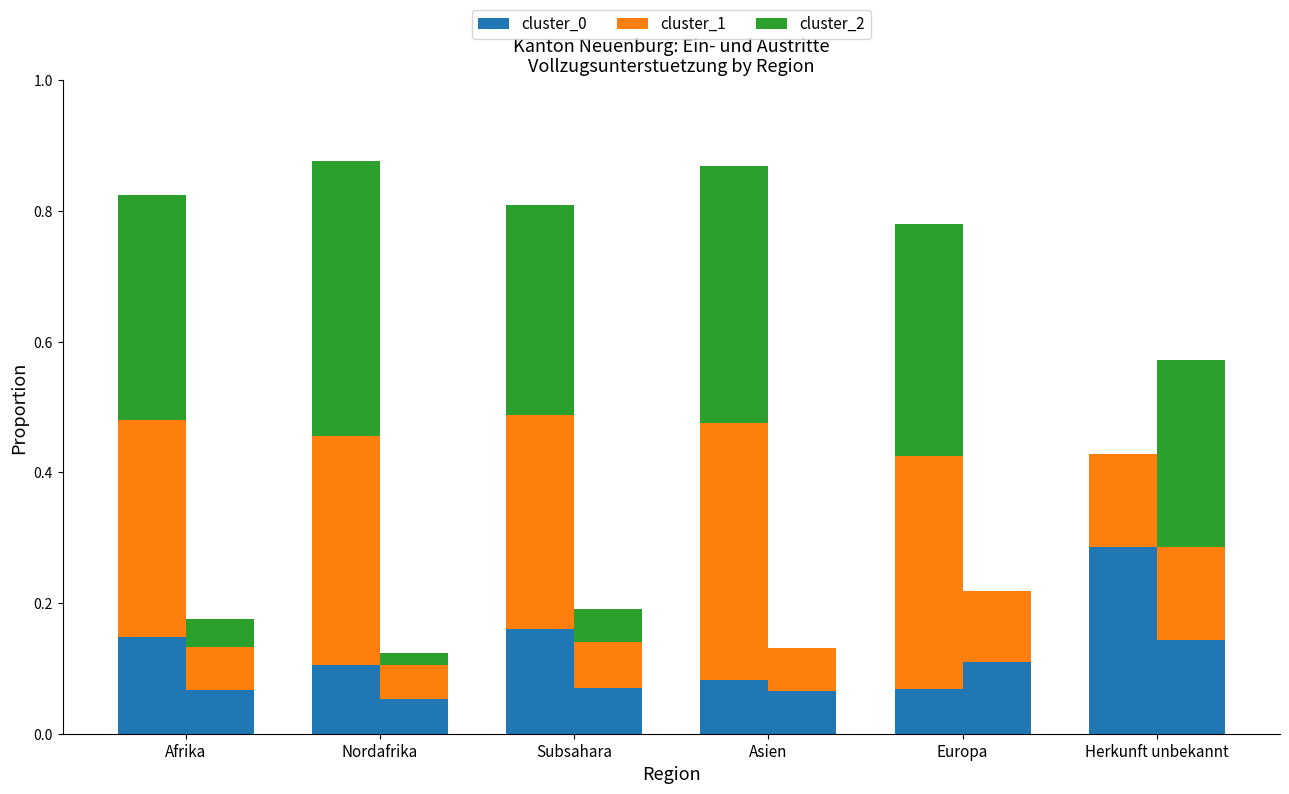

Reading left to right, extract all data points from this chart.

cluster_0: Afrika=0.1	Nordafrika=0.1	Subsahara=0.2	Asien=0.1	Europa=0.1	Herkunft unbekannt=0.3
cluster_1: Afrika=0.3	Nordafrika=0.4	Subsahara=0.3	Asien=0.4	Europa=0.4	Herkunft unbekannt=0.1
cluster_2: Afrika=0.3	Nordafrika=0.4	Subsahara=0.3	Asien=0.4	Europa=0.4	Herkunft unbekannt=0.0